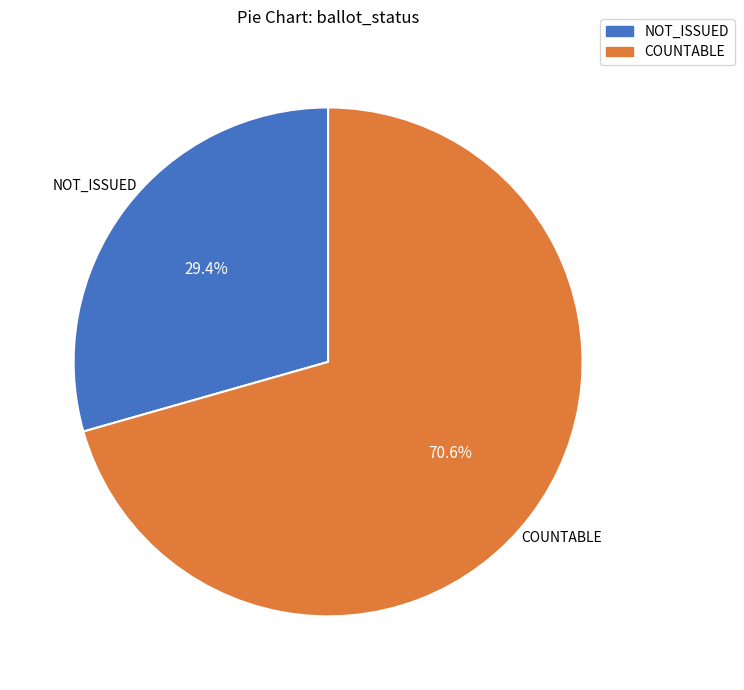

Is there any slice that represents more than half of the pie?

Yes